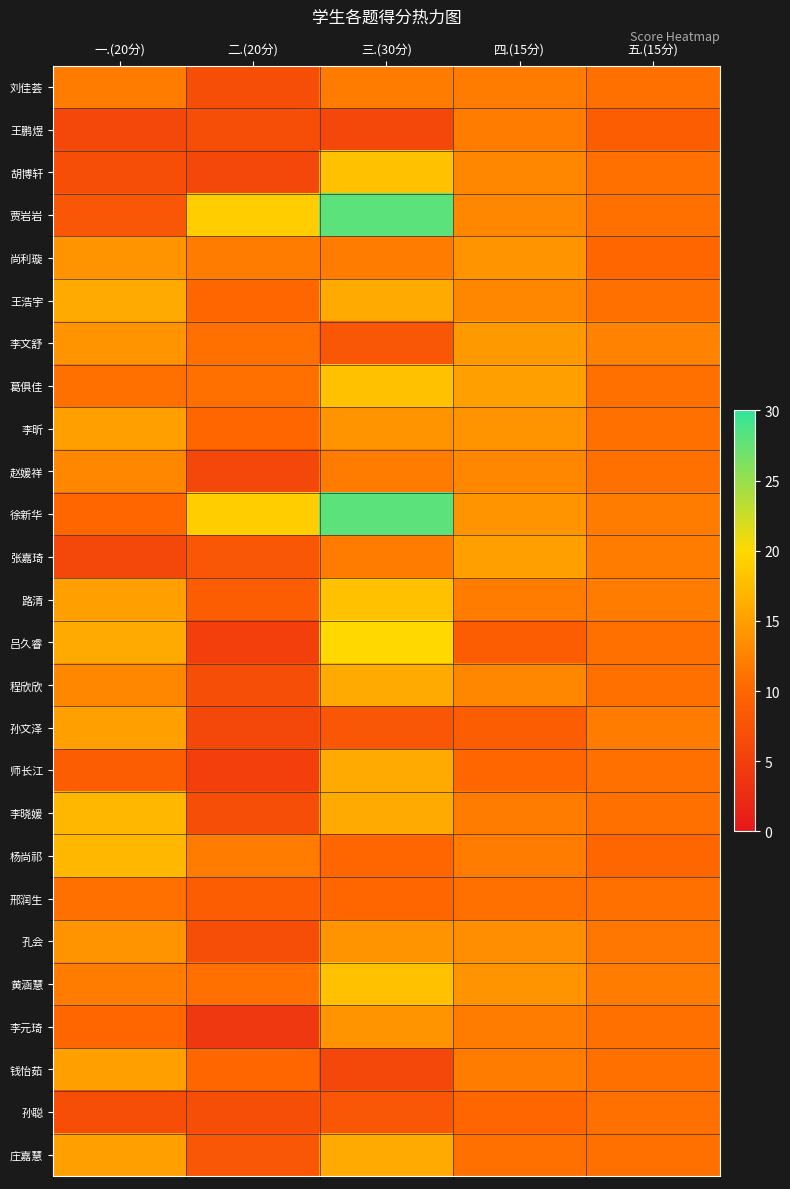

Rank the series at 五.(15分) from highest to lowest value.

李文舒, 徐新华, 张嘉琦, 路清, 孙文泽, 黄涵慧, 孔会, 刘佳荟, 胡博轩, 贾岩岩, 王浩宇, 葛俱佳, 李昕, 赵媛祥, 吕久睿, 程欣欣, 师长江, 李晓媛, 邢润生, 李元琦, 钱怡茹, 孙聪, 庄嘉慧, 尚利璇, 杨尚祁, 王鹏煜